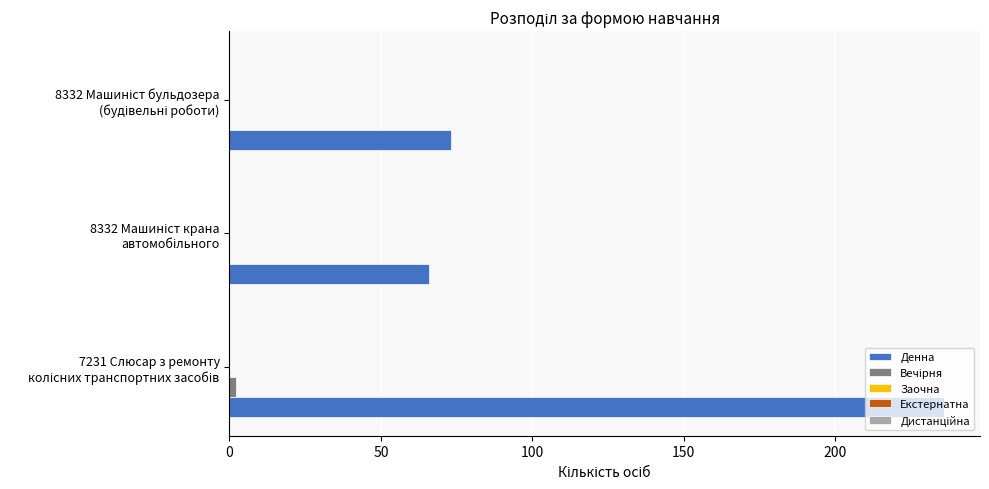

What is the sum of all Денна values?

375